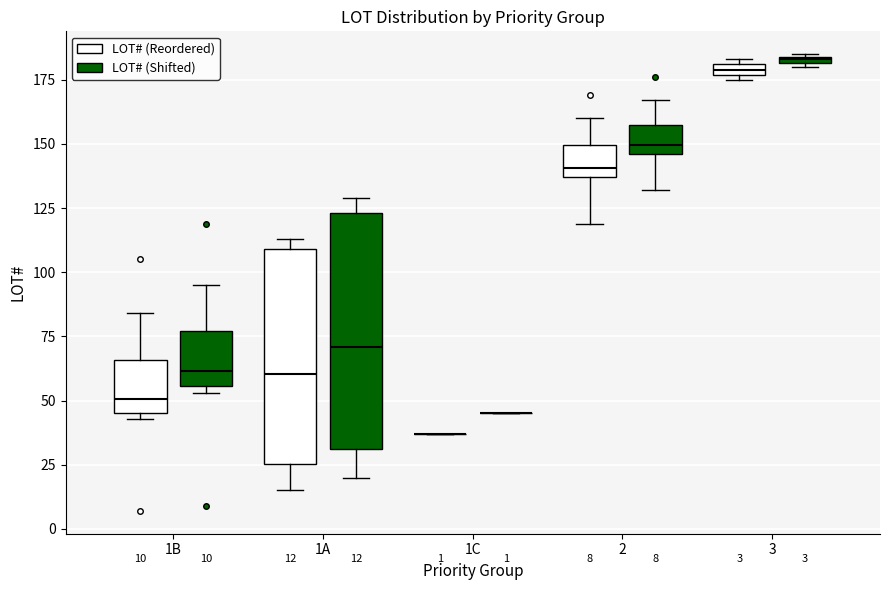

Comparing the boxes themselves (not the whiskers), which one is the tallest?

1A (LOT# (Shifted))